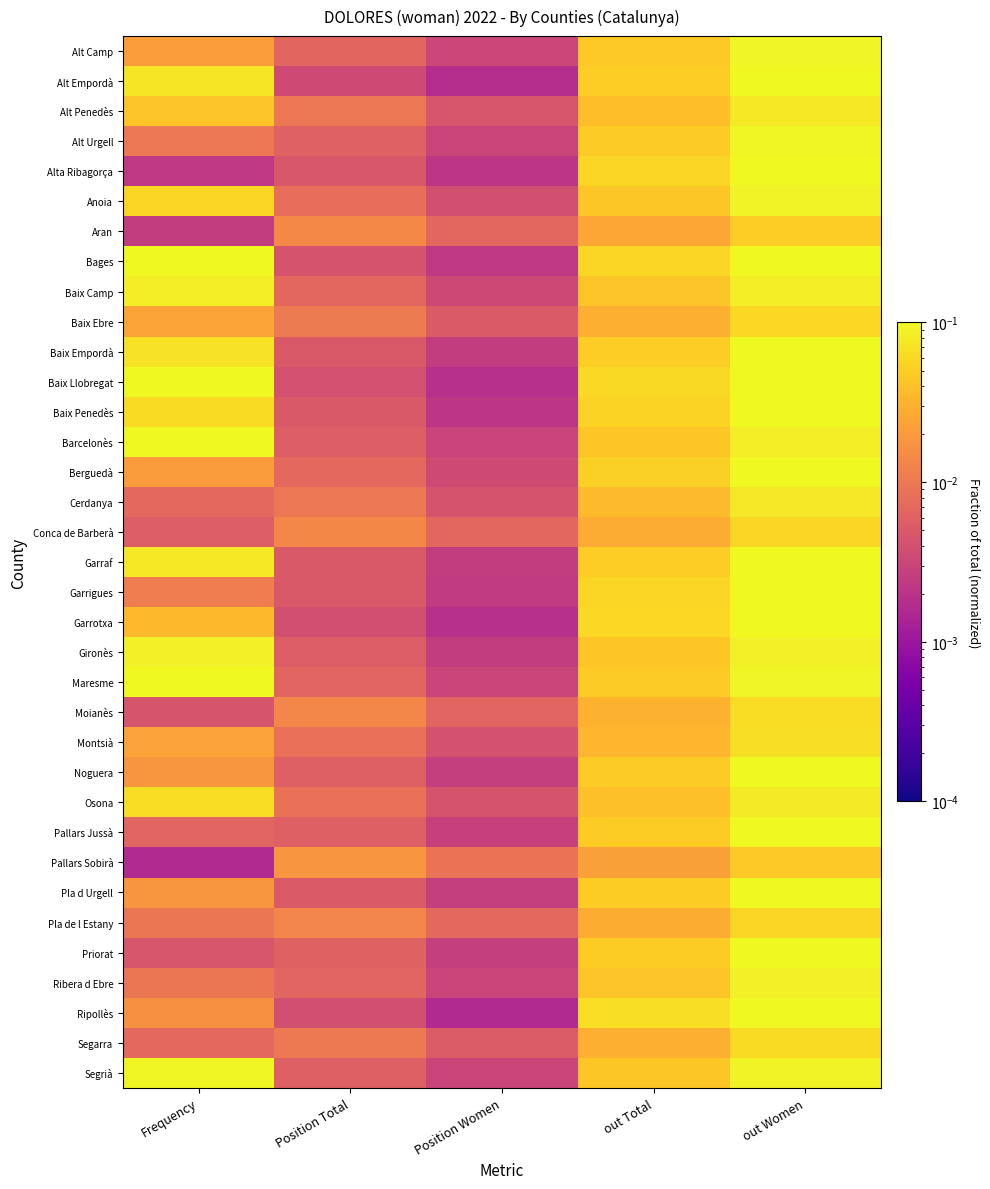

Reading left to right, list all the values displayed in this chart.

Alt Camp: Frequency=0.0	Position Total=0.0	Position Women=0.0	out Total=0.0	out Women=0.1
Alt Empordà: Frequency=0.1	Position Total=0.0	Position Women=0.0	out Total=0.1	out Women=0.1
Alt Penedès: Frequency=0.0	Position Total=0.0	Position Women=0.0	out Total=0.0	out Women=0.1
Alt Urgell: Frequency=0.0	Position Total=0.0	Position Women=0.0	out Total=0.0	out Women=0.1
Alta Ribagorça: Frequency=0.0	Position Total=0.0	Position Women=0.0	out Total=0.1	out Women=0.1
Anoia: Frequency=0.1	Position Total=0.0	Position Women=0.0	out Total=0.0	out Women=0.1
Aran: Frequency=0.0	Position Total=0.0	Position Women=0.0	out Total=0.0	out Women=0.1
Bages: Frequency=0.1	Position Total=0.0	Position Women=0.0	out Total=0.1	out Women=0.1
Baix Camp: Frequency=0.1	Position Total=0.0	Position Women=0.0	out Total=0.0	out Women=0.1
Baix Ebre: Frequency=0.0	Position Total=0.0	Position Women=0.0	out Total=0.0	out Women=0.1
Baix Empordà: Frequency=0.1	Position Total=0.0	Position Women=0.0	out Total=0.0	out Women=0.1
Baix Llobregat: Frequency=0.5	Position Total=0.0	Position Women=0.0	out Total=0.1	out Women=0.1
Baix Penedès: Frequency=0.1	Position Total=0.0	Position Women=0.0	out Total=0.1	out Women=0.1
Barcelonès: Frequency=1.0	Position Total=0.0	Position Women=0.0	out Total=0.0	out Women=0.1
Berguedà: Frequency=0.0	Position Total=0.0	Position Women=0.0	out Total=0.1	out Women=0.1
Cerdanya: Frequency=0.0	Position Total=0.0	Position Women=0.0	out Total=0.0	out Women=0.1
Conca de Barberà: Frequency=0.0	Position Total=0.0	Position Women=0.0	out Total=0.0	out Women=0.1
Garraf: Frequency=0.1	Position Total=0.0	Position Women=0.0	out Total=0.0	out Women=0.1
Garrigues: Frequency=0.0	Position Total=0.0	Position Women=0.0	out Total=0.1	out Women=0.1
Garrotxa: Frequency=0.0	Position Total=0.0	Position Women=0.0	out Total=0.1	out Women=0.1
Gironès: Frequency=0.1	Position Total=0.0	Position Women=0.0	out Total=0.0	out Women=0.1
Maresme: Frequency=0.2	Position Total=0.0	Position Women=0.0	out Total=0.0	out Women=0.1
Moianès: Frequency=0.0	Position Total=0.0	Position Women=0.0	out Total=0.0	out Women=0.1
Montsià: Frequency=0.0	Position Total=0.0	Position Women=0.0	out Total=0.0	out Women=0.1
Noguera: Frequency=0.0	Position Total=0.0	Position Women=0.0	out Total=0.0	out Women=0.1
Osona: Frequency=0.1	Position Total=0.0	Position Women=0.0	out Total=0.0	out Women=0.1
Pallars Jussà: Frequency=0.0	Position Total=0.0	Position Women=0.0	out Total=0.0	out Women=0.1
Pallars Sobirà: Frequency=0.0	Position Total=0.0	Position Women=0.0	out Total=0.0	out Women=0.0
Pla d Urgell: Frequency=0.0	Position Total=0.0	Position Women=0.0	out Total=0.0	out Women=0.1
Pla de l Estany: Frequency=0.0	Position Total=0.0	Position Women=0.0	out Total=0.0	out Women=0.1
Priorat: Frequency=0.0	Position Total=0.0	Position Women=0.0	out Total=0.0	out Women=0.1
Ribera d Ebre: Frequency=0.0	Position Total=0.0	Position Women=0.0	out Total=0.0	out Women=0.1
Ripollès: Frequency=0.0	Position Total=0.0	Position Women=0.0	out Total=0.1	out Women=0.1
Segarra: Frequency=0.0	Position Total=0.0	Position Women=0.0	out Total=0.0	out Women=0.1
Segrià: Frequency=0.1	Position Total=0.0	Position Women=0.0	out Total=0.0	out Women=0.1